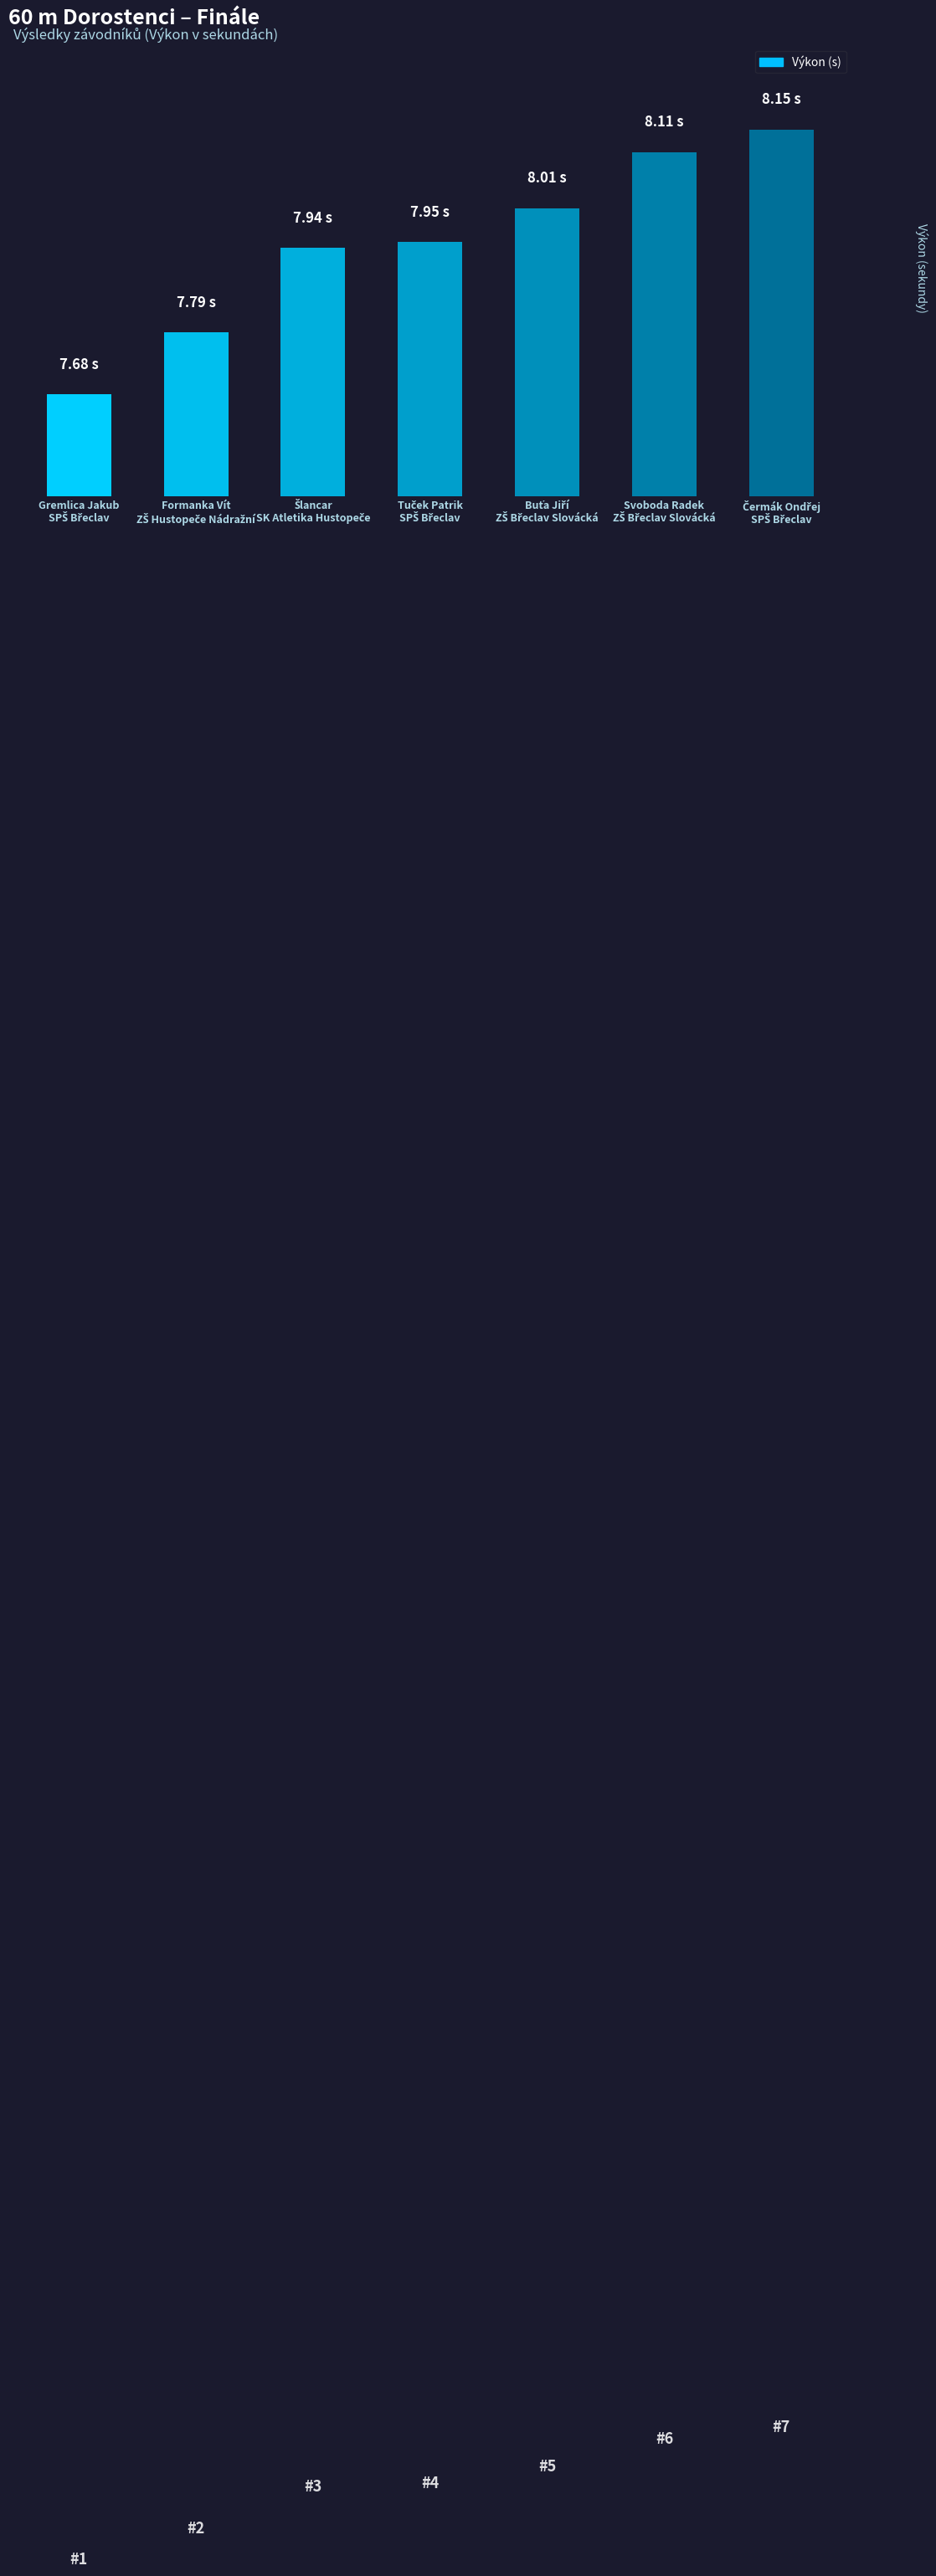

Reading left to right, what are all the values shown in this chart?

7.7	7.8	7.9	8.0	8.0	8.1	8.2